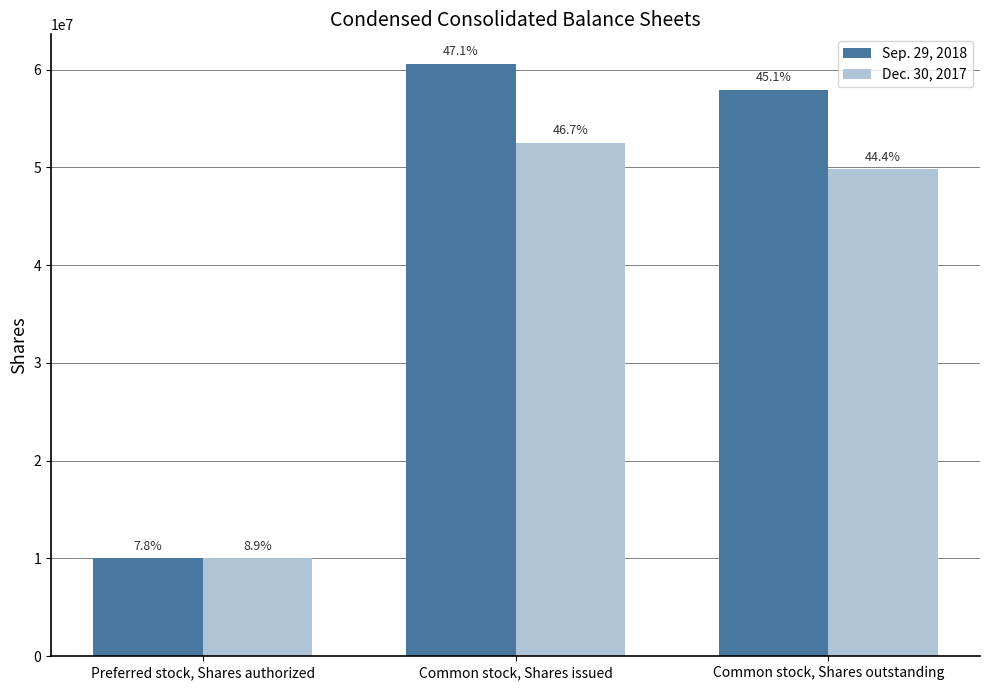

Read the Dec. 30, 2017 value at Common stock, Shares outstanding.

49805000